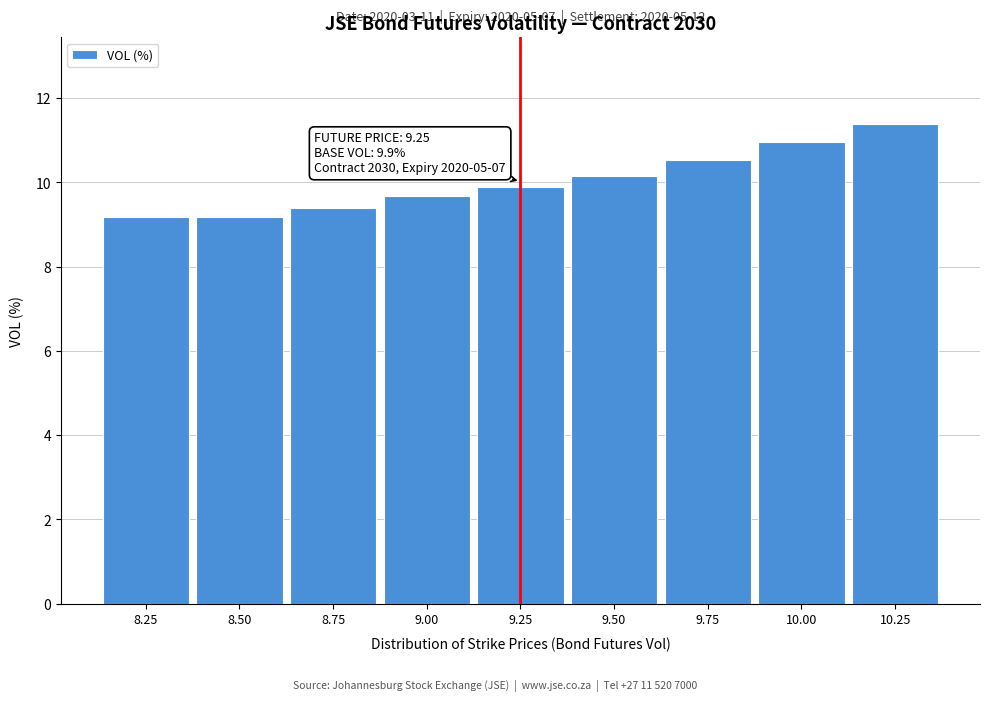

Reading right to left, list all the values displayed in this chart.

10.25=11.4	10.00=11.0	9.75=10.5	9.50=10.2	9.25=9.9	9.00=9.7	8.75=9.4	8.50=9.2	8.25=9.2